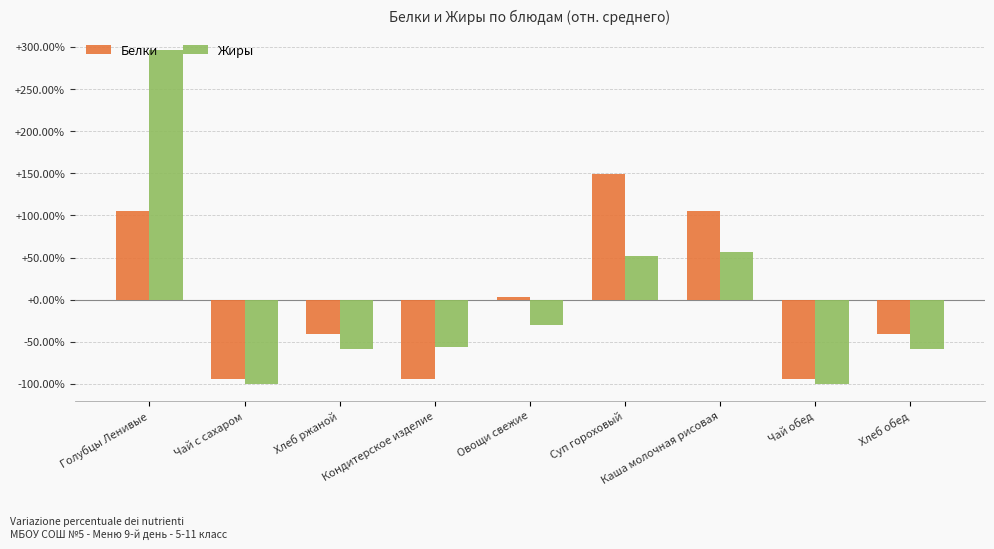

Does the chart contain any negative values?

Yes